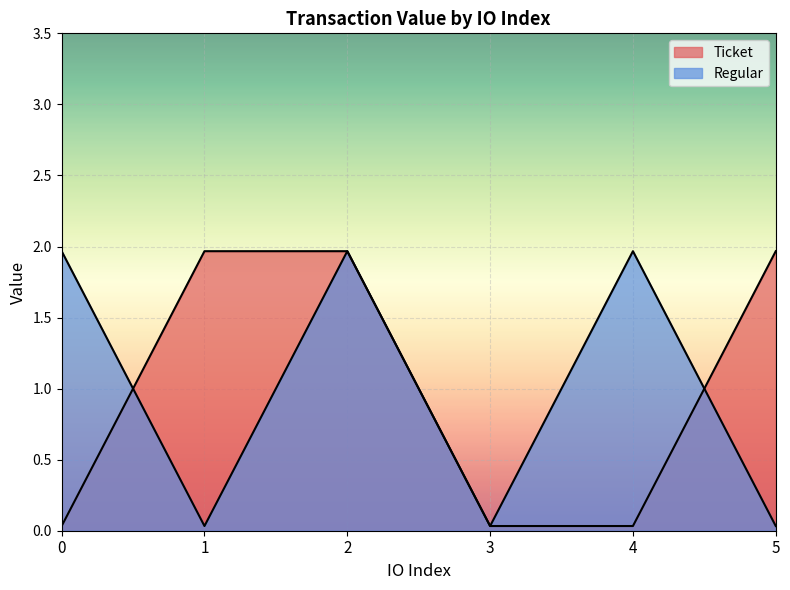

What is the value of the Regular point at the 5th from the left?

2.0